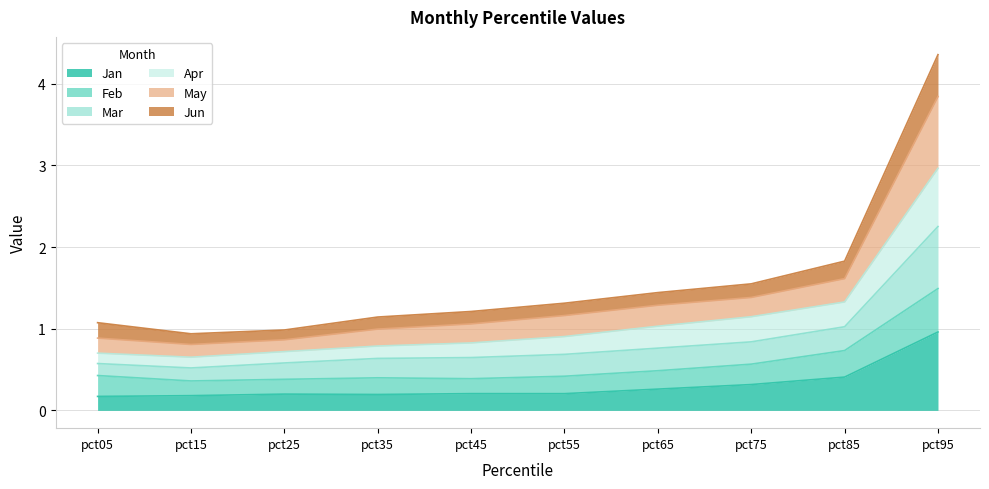

At which label does Apr reach its peak?

pct95